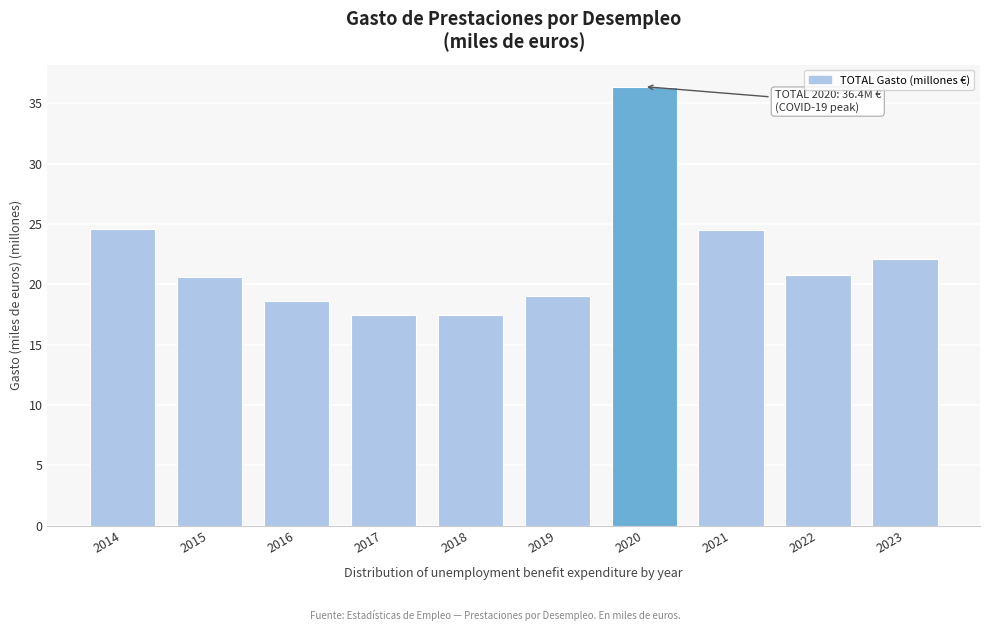

What is the difference between the values at 2016 and 2017?

1.2